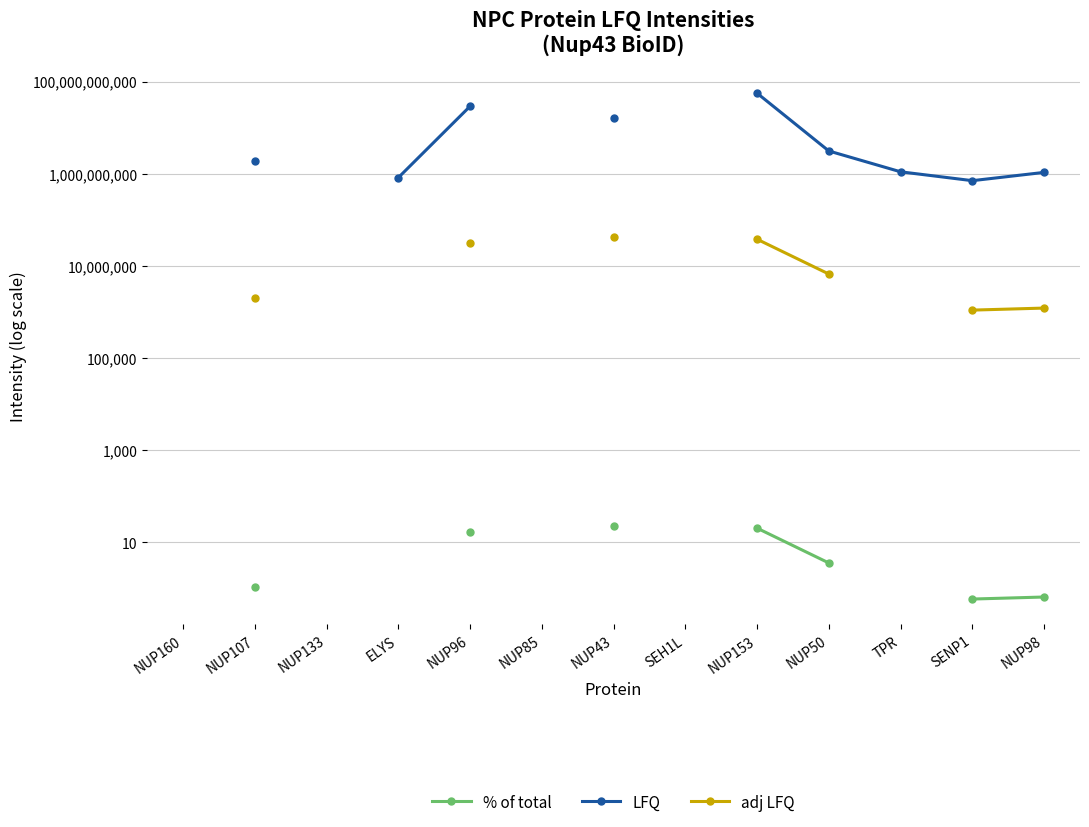

True or false: adj LFQ and LFQ intersect in this chart.

False